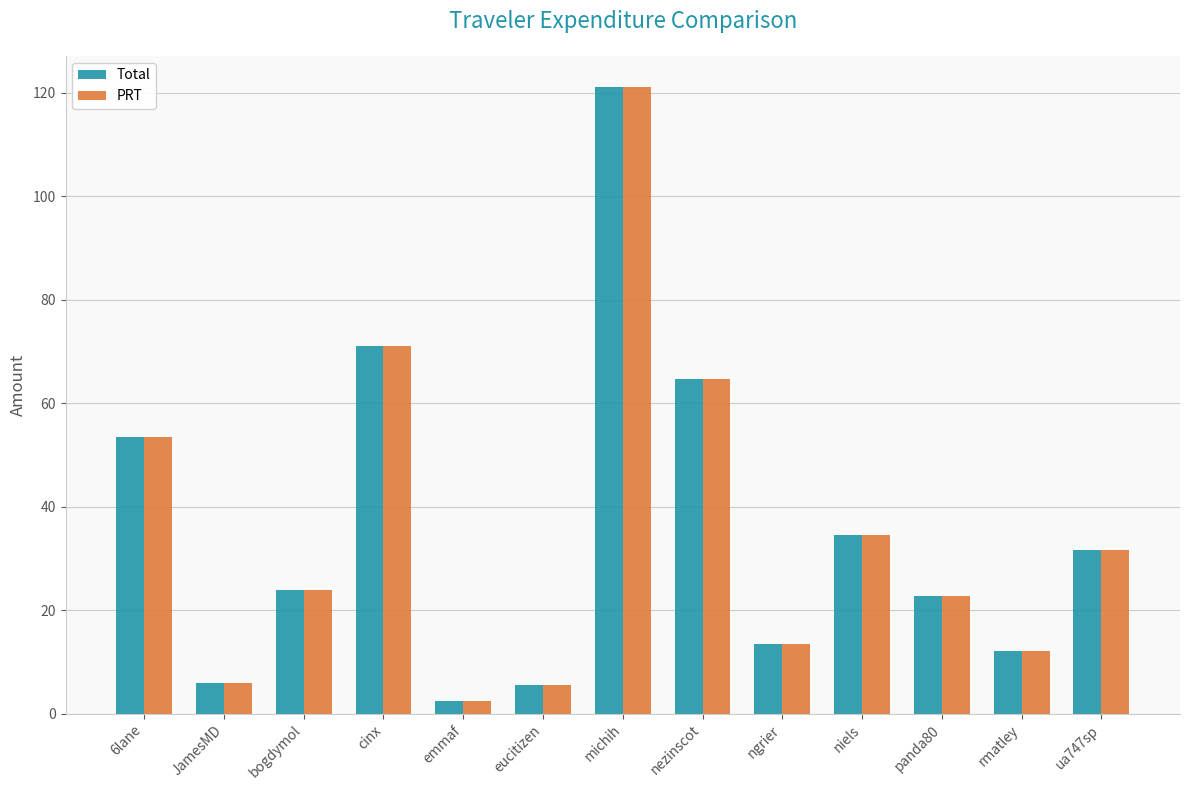

Is the value of Total at bogdymol greater than the value of PRT at rmatley?

Yes